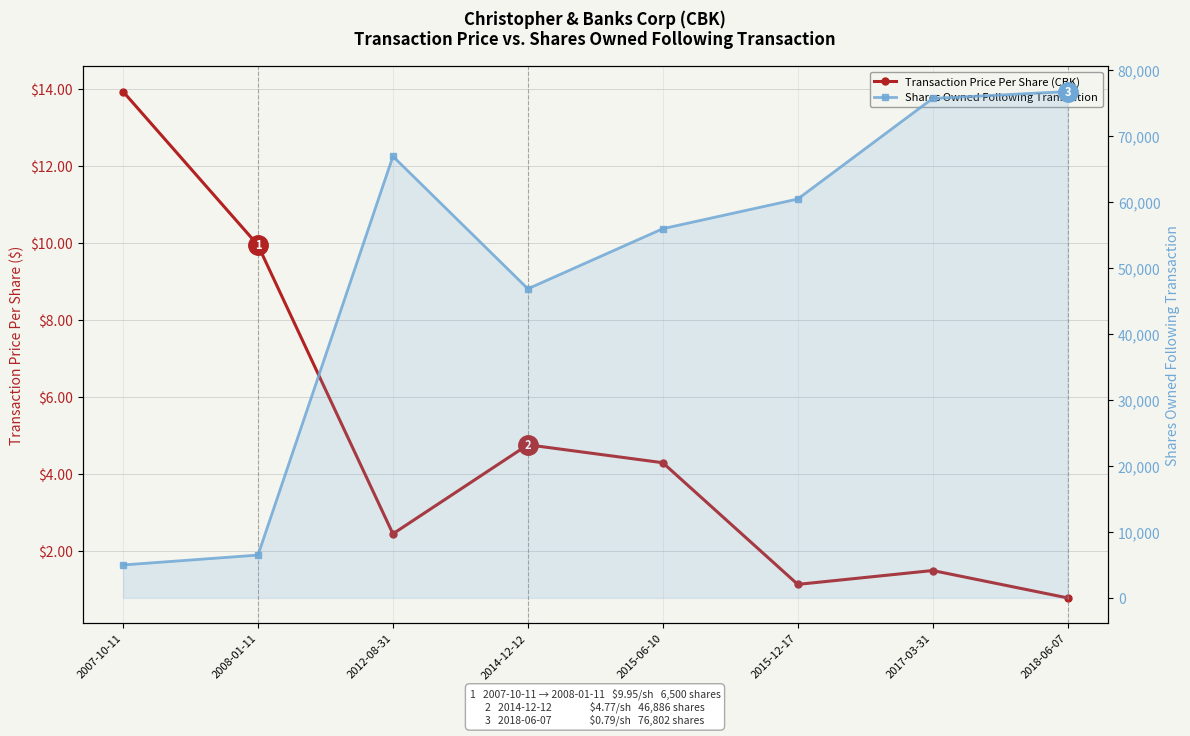

List the labels in order of Shares Owned Following Transaction value, smallest first.

2007-10-11, 2008-01-11, 2014-12-12, 2015-06-10, 2015-12-17, 2012-08-31, 2017-03-31, 2018-06-07